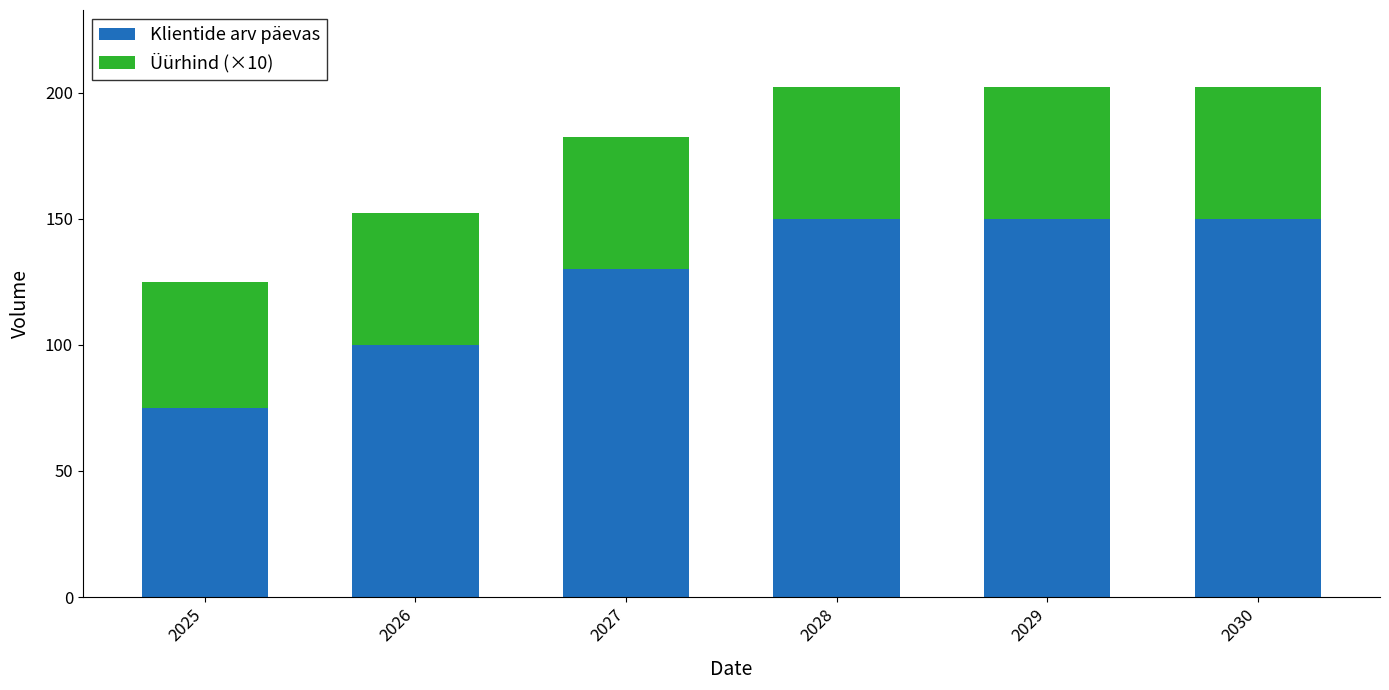

The Klientide arv päevas series shows 150.0 at 2028. True or false?

True